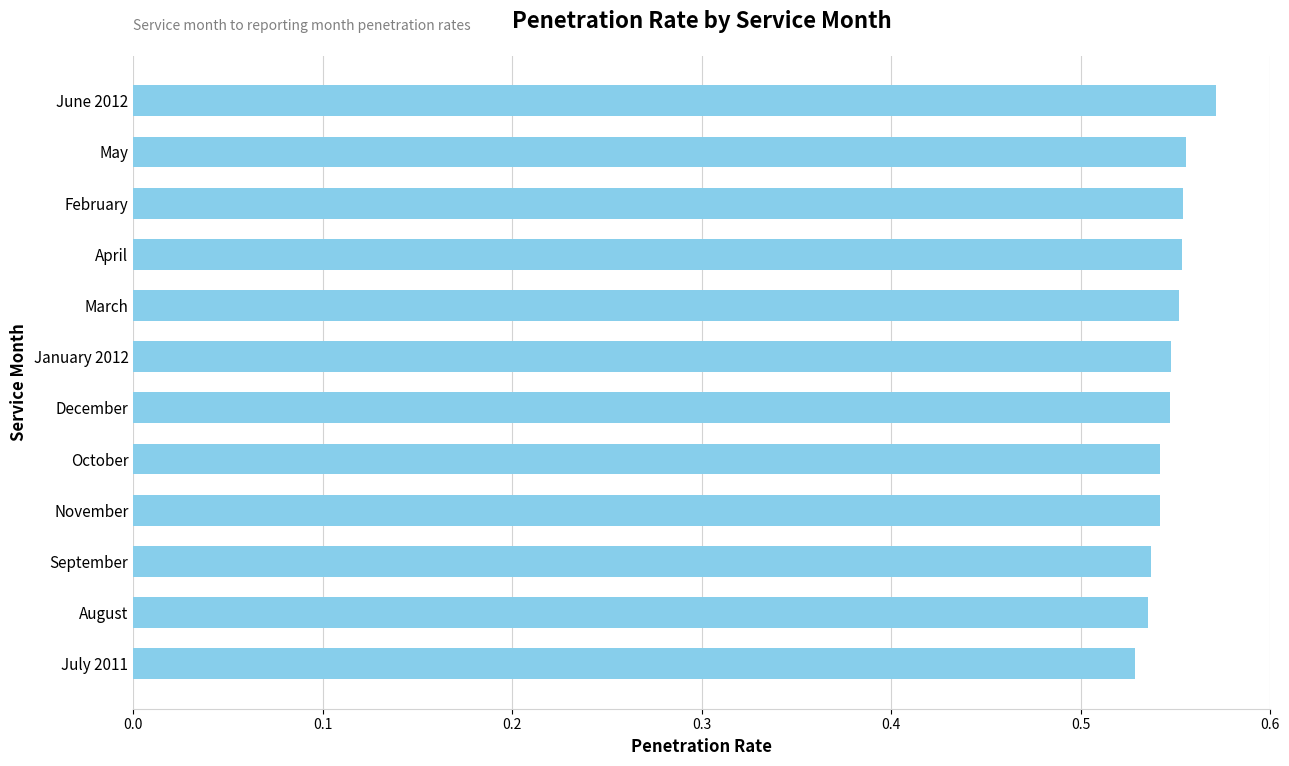

What is the label of the 2nd bar from the top?

May